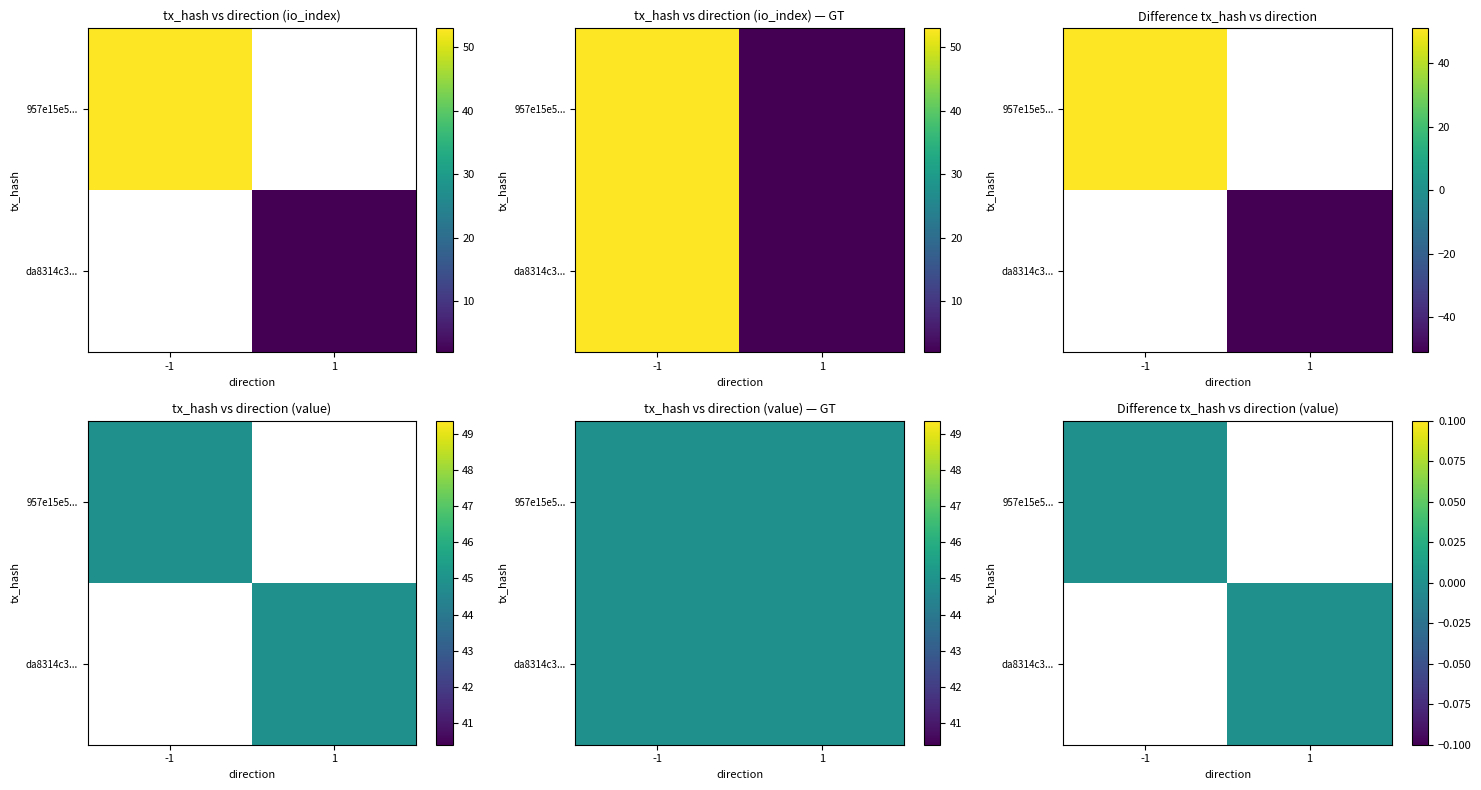

What is the greatest value displayed?

53